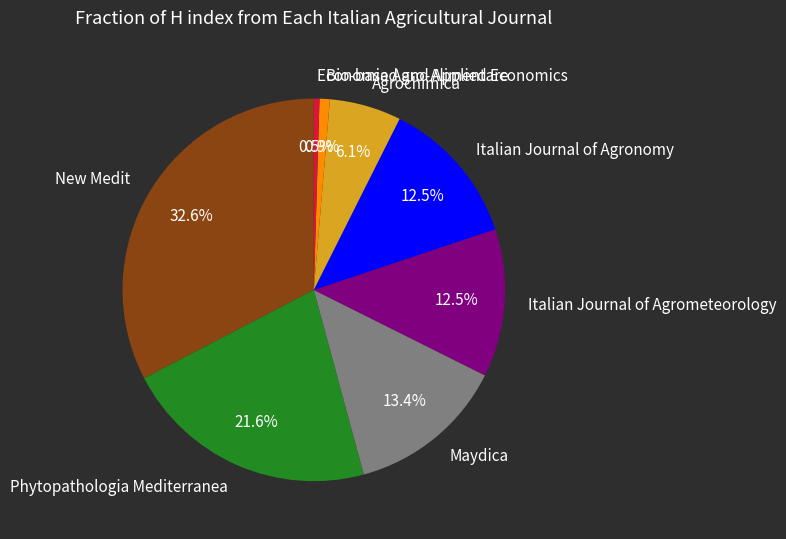

To the nearest percent, what is the average slice percentage?

12%